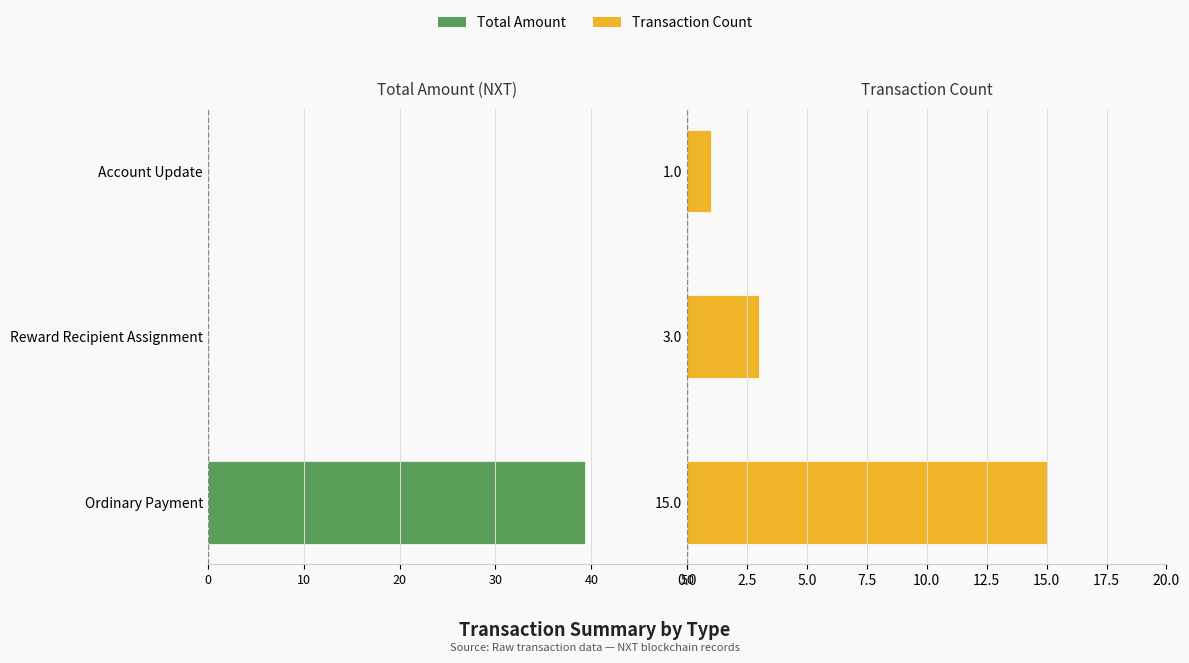

How many groups of bars are there?

3